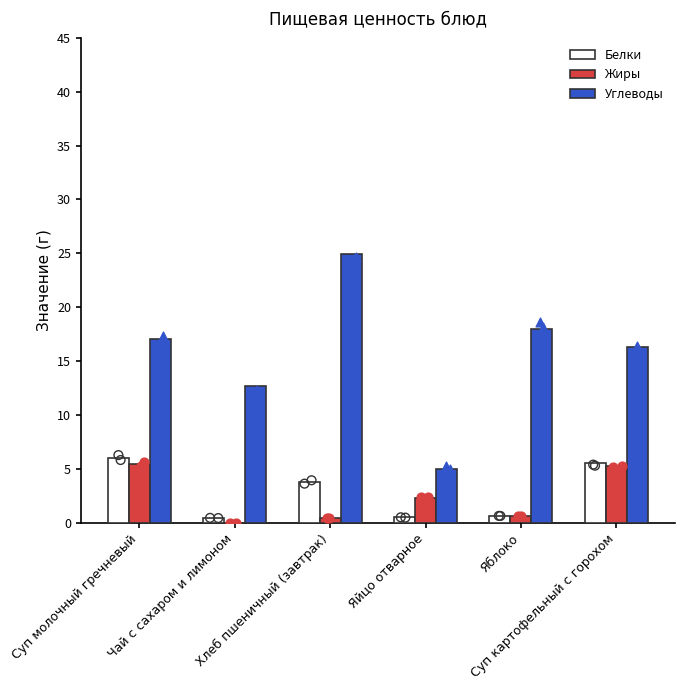

At how many categories does at least one series exceed 21?

1